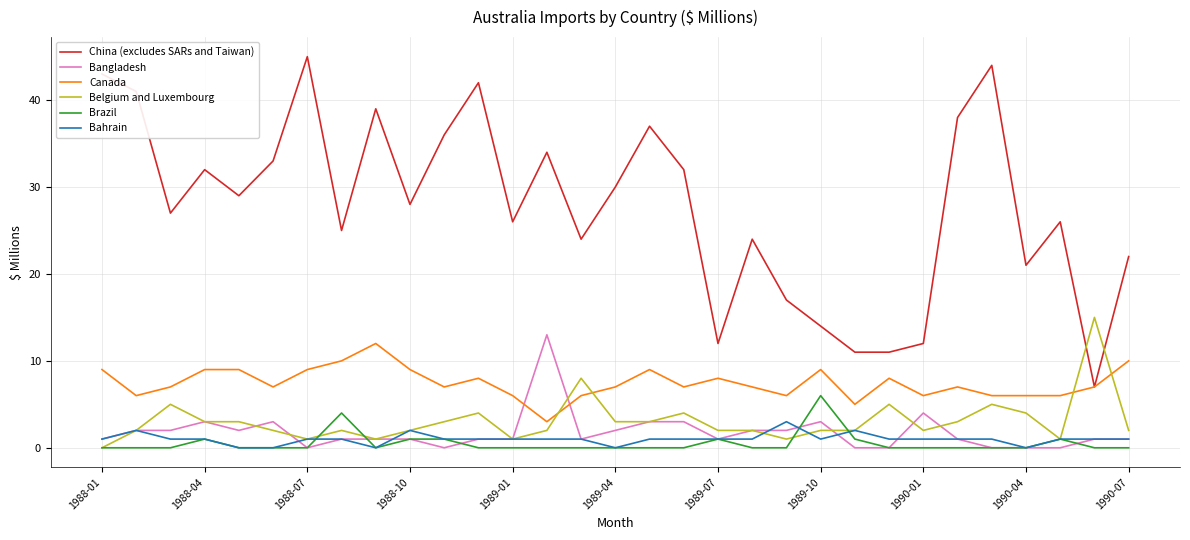

True or false: Bahrain and Canada intersect in this chart.

False